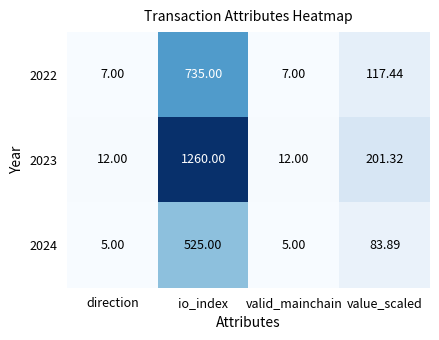

List the series in order of their peak value, lowest first.

2024, 2022, 2023